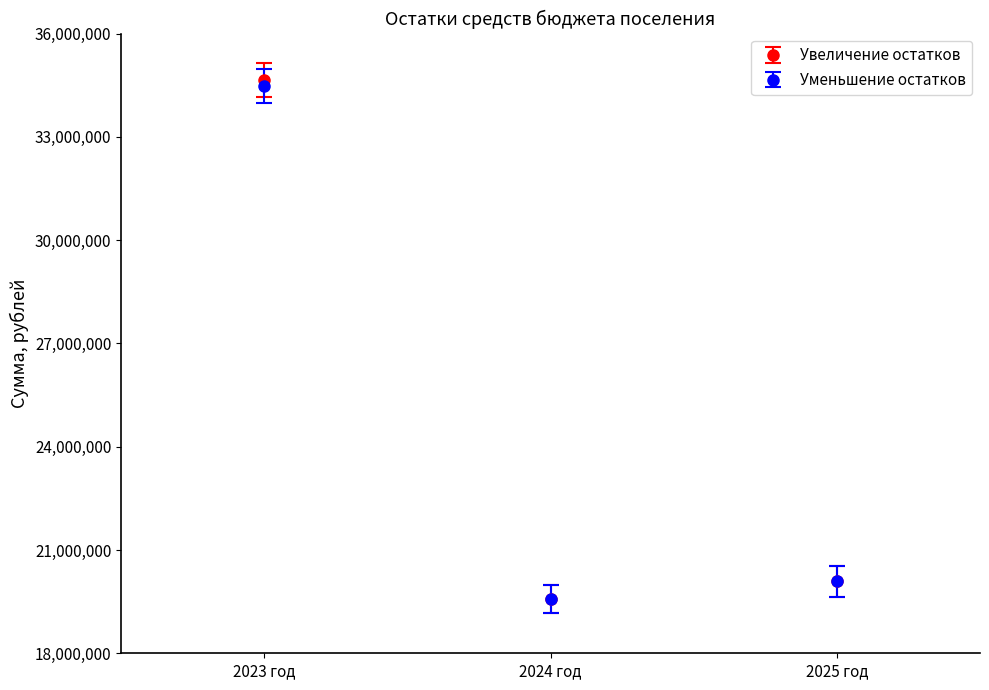

What is the value of the Уменьшение остатков point at the 1st from the left?

34479957.1